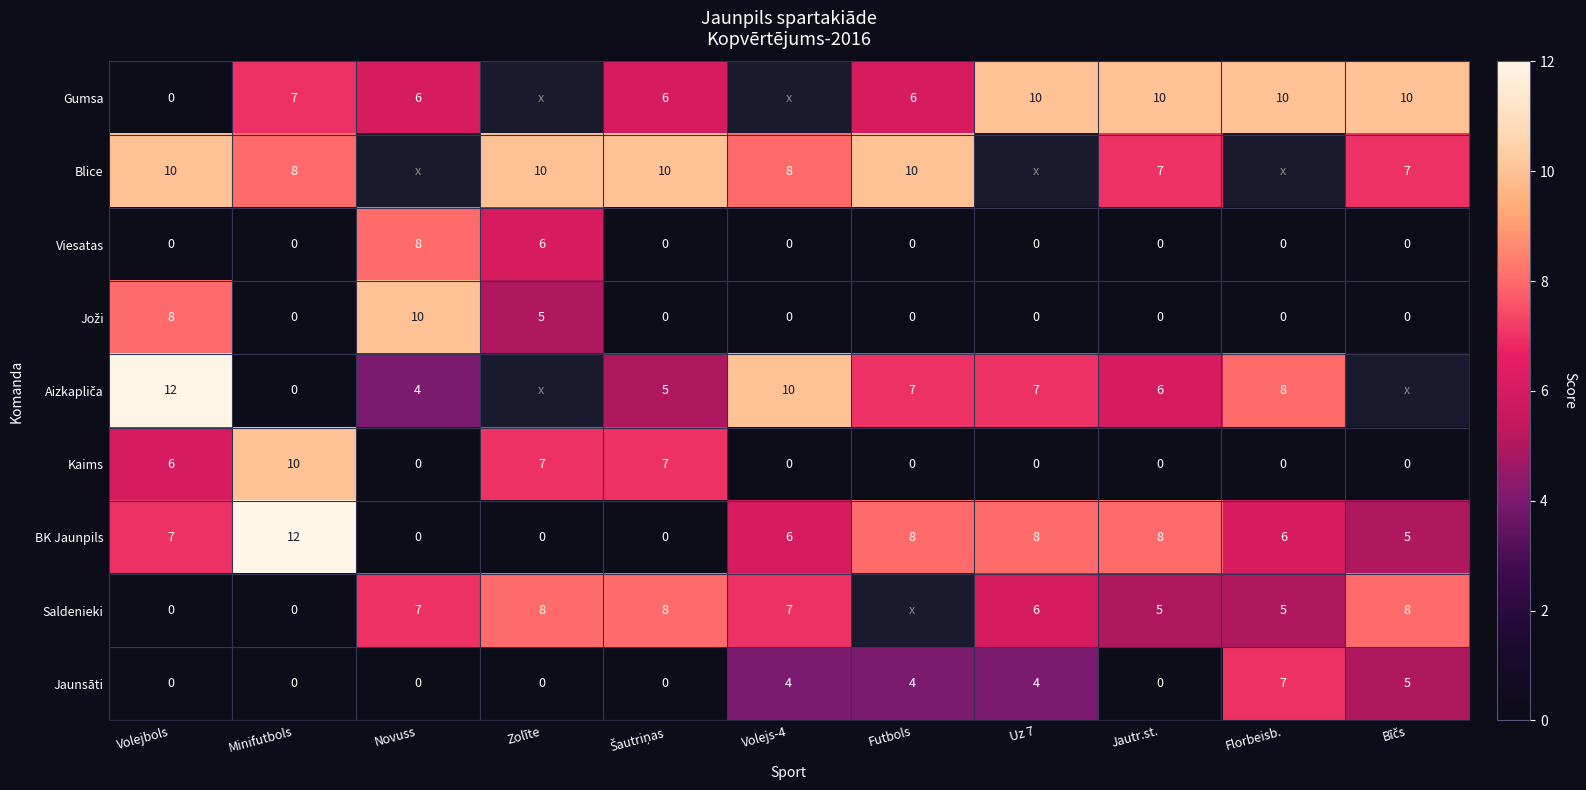

What is the difference between the maximum and minimum values in the Kaims series?

10